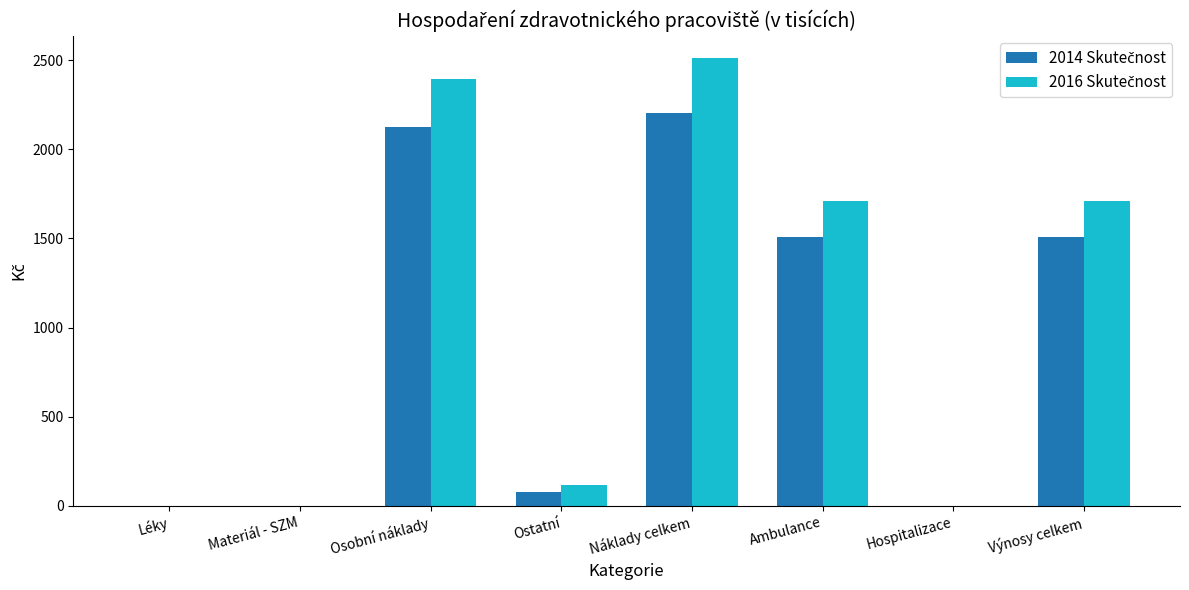

What is the total value across all series at Výnosy celkem?

3214.1